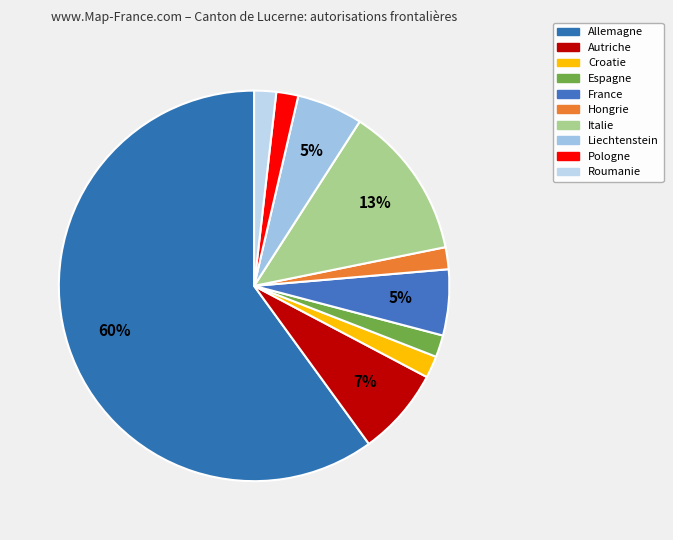

Which category has the biggest portion of the pie?

Allemagne